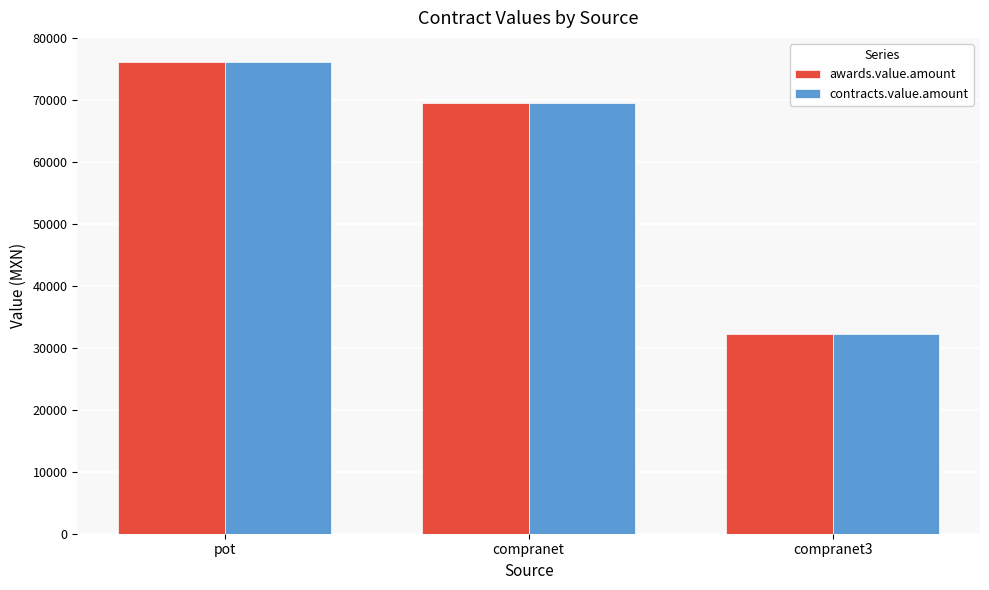

Rank the categories by contracts.value.amount value from highest to lowest.

pot, compranet, compranet3